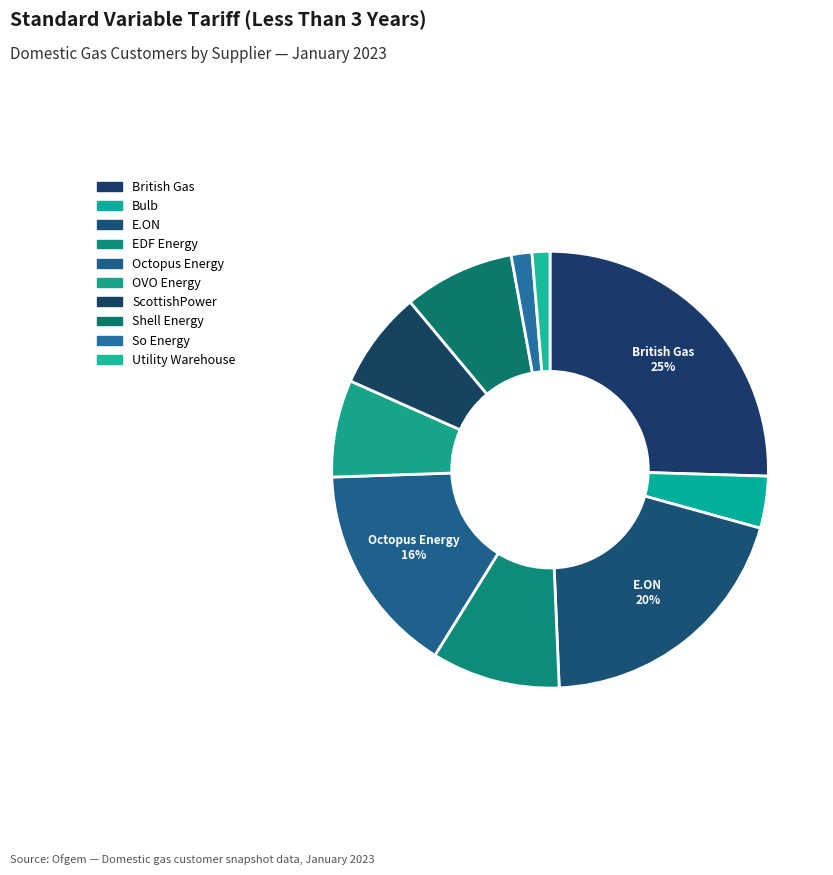

Count the number of slices in the pie.

10